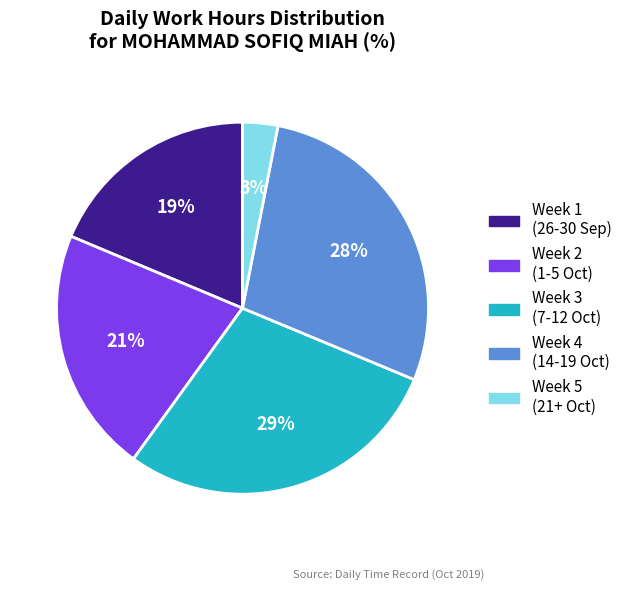

Count the number of slices in the pie.

5